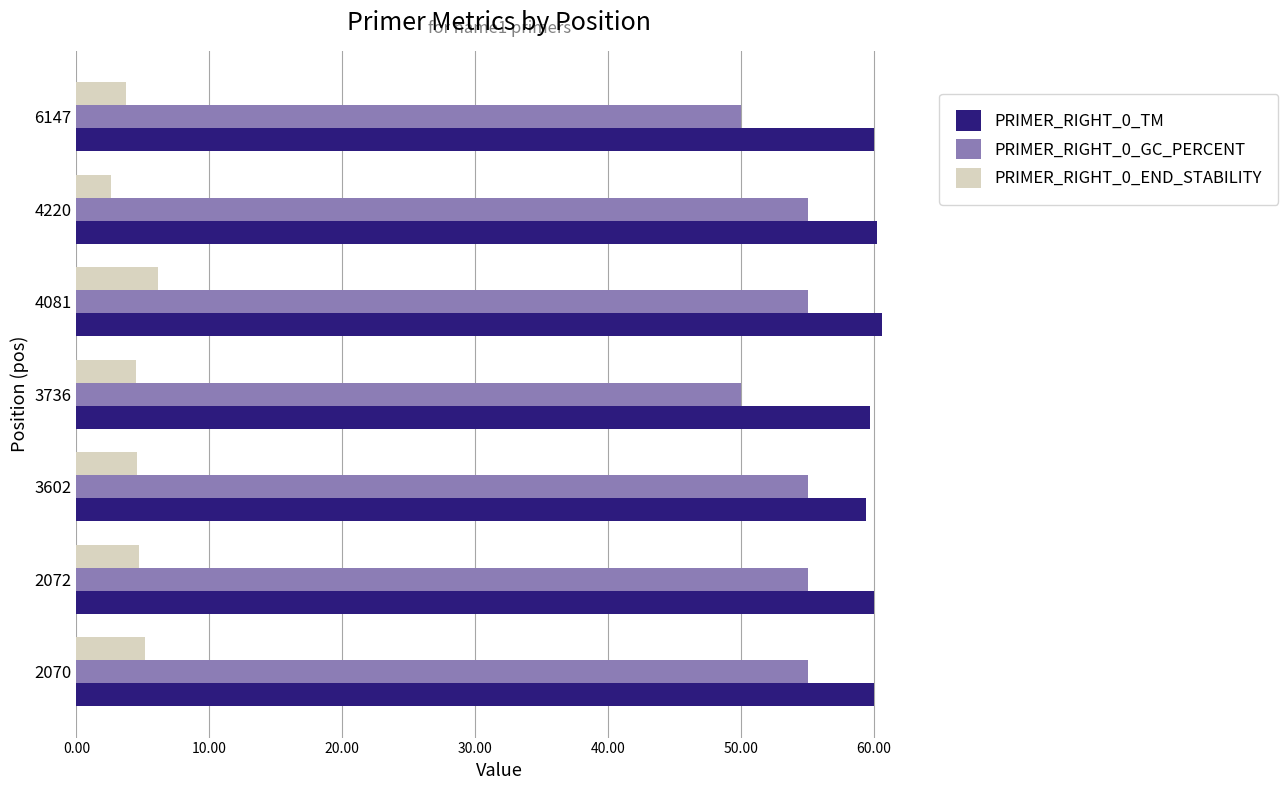

What is the difference between the PRIMER_RIGHT_0_GC_PERCENT values at 6147 and 4081?

5.0